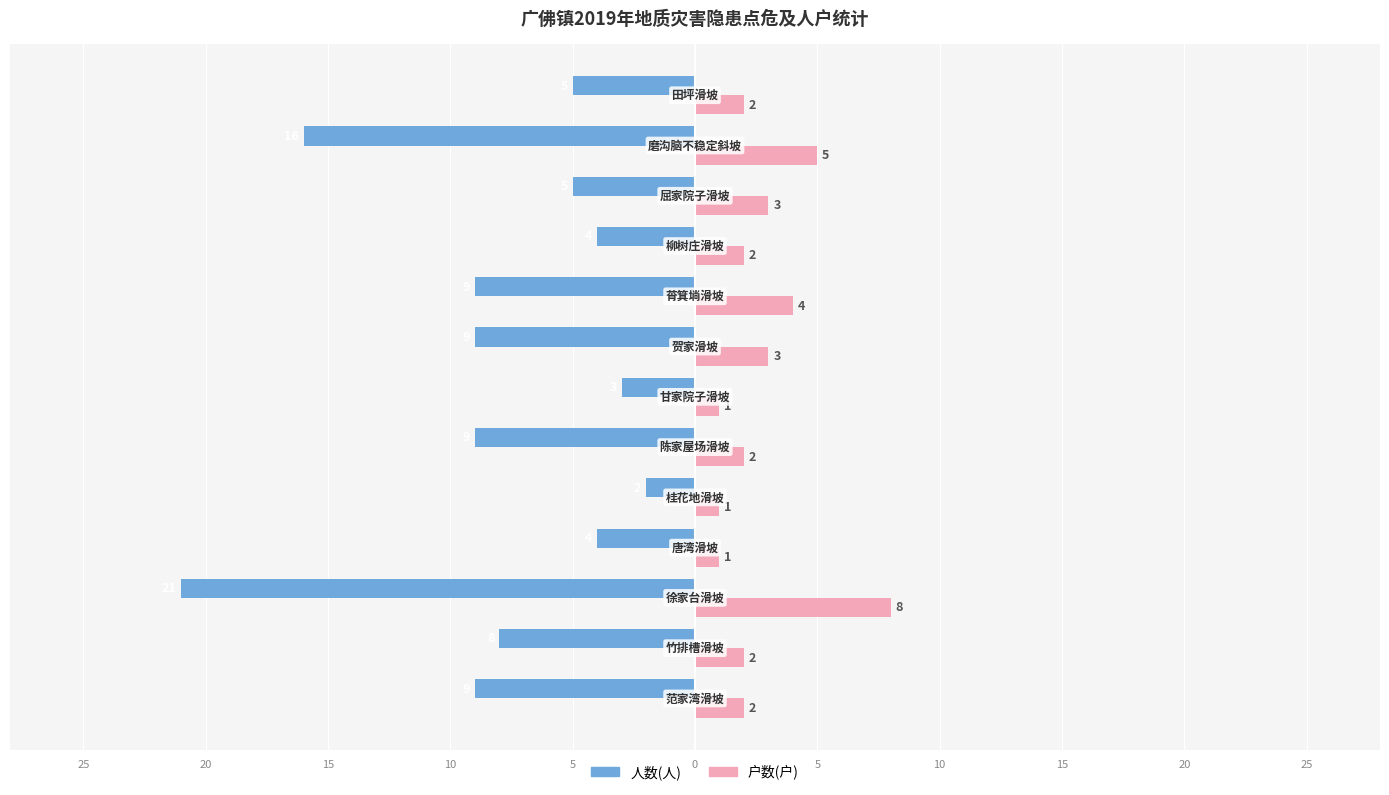

What are all the series names shown in the legend?

人数(人), 户数(户)